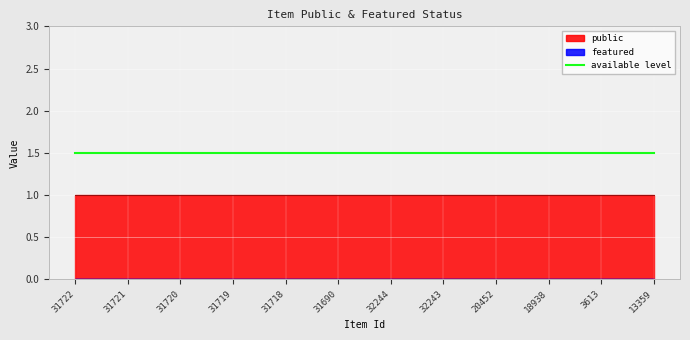

True or false: featured and public intersect in this chart.

False